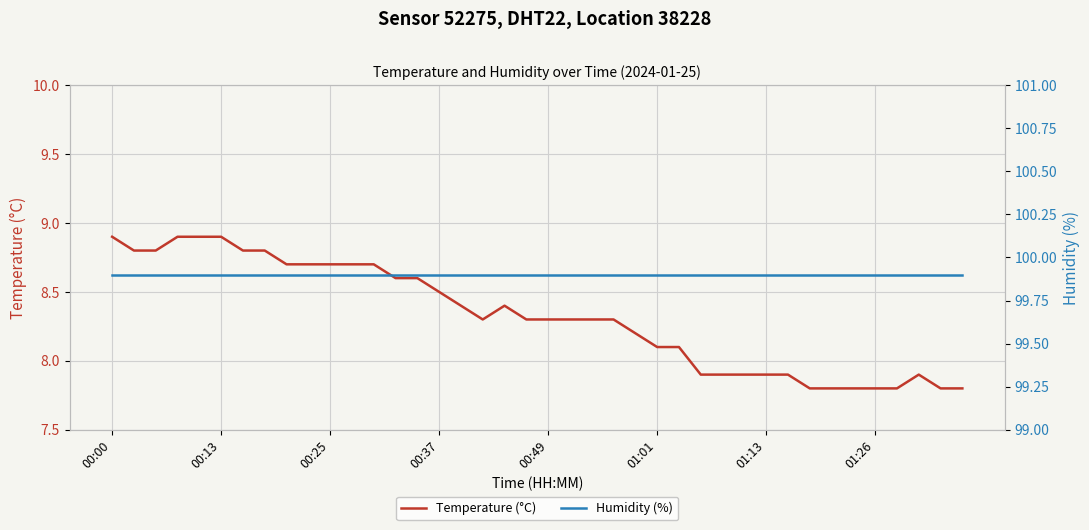

Which series has the largest total across all categories?

Humidity (%)